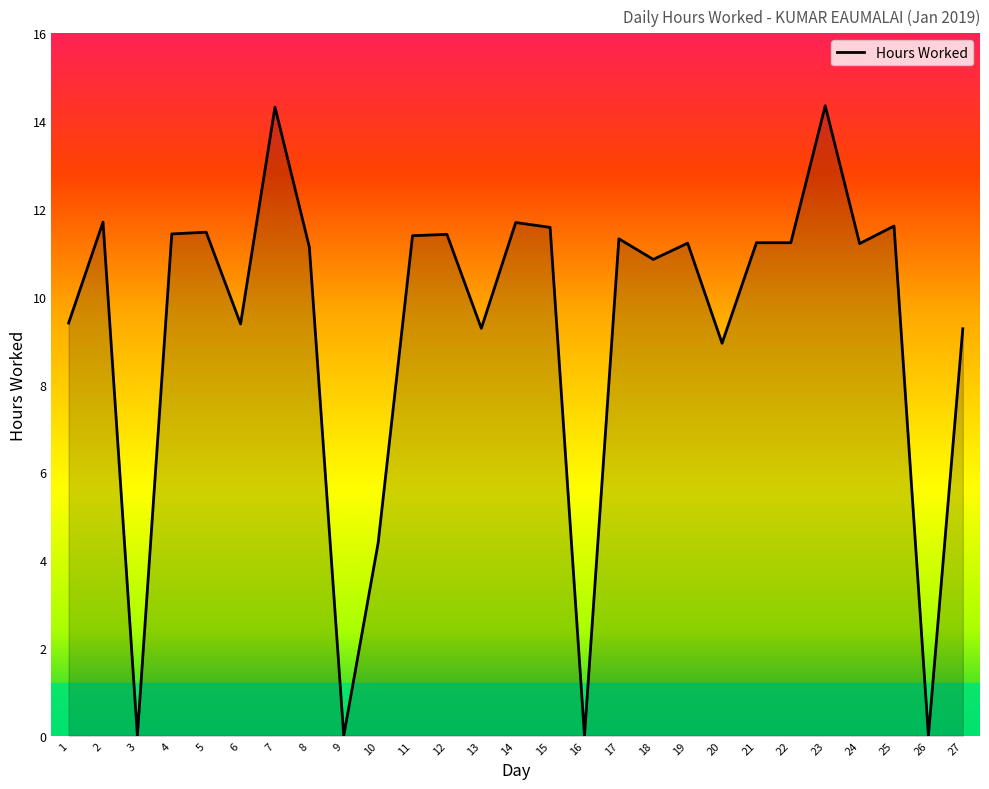

True or false: the data shows 6.5 at 22.

False